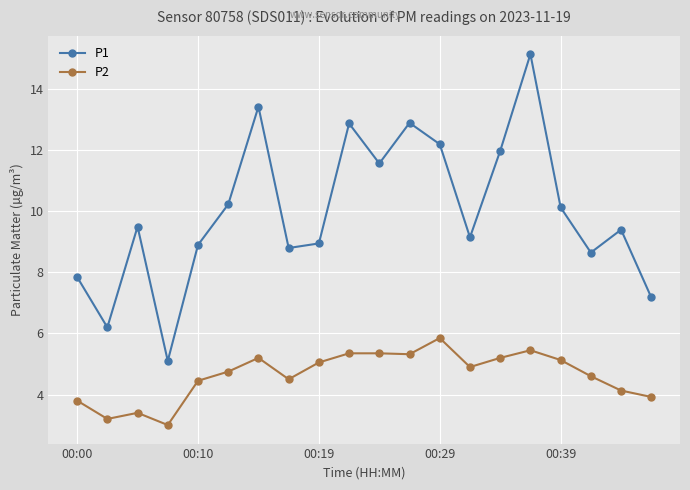

True or false: P2 has more than 1 points higher than both neighbors.

True